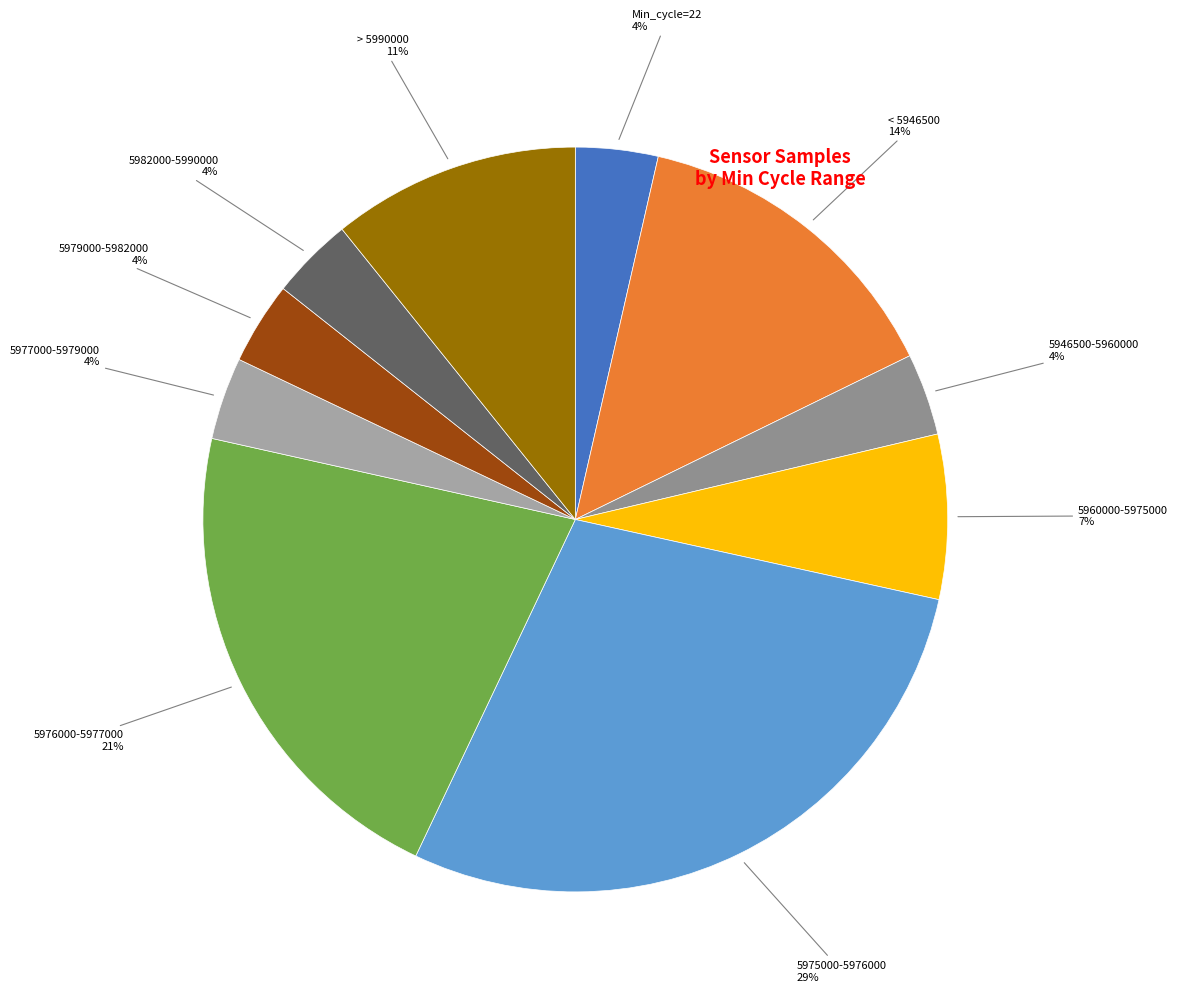

Is there a majority slice in this chart?

No